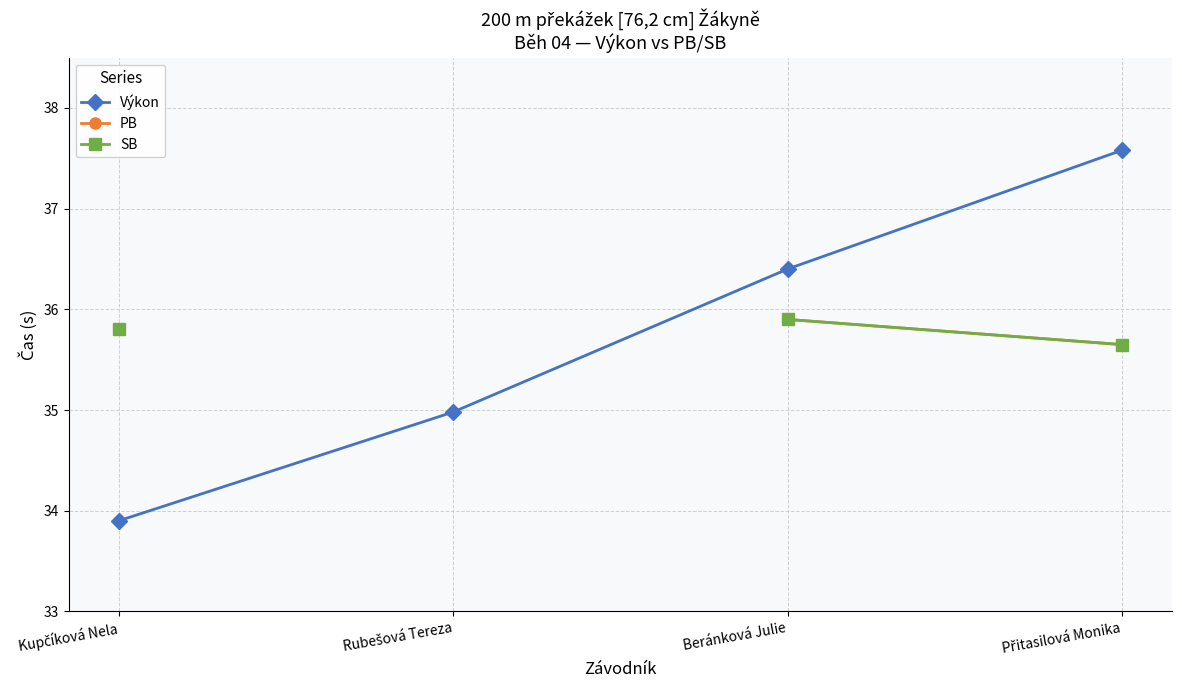

At how many categories does at least one series exceed 35?

3